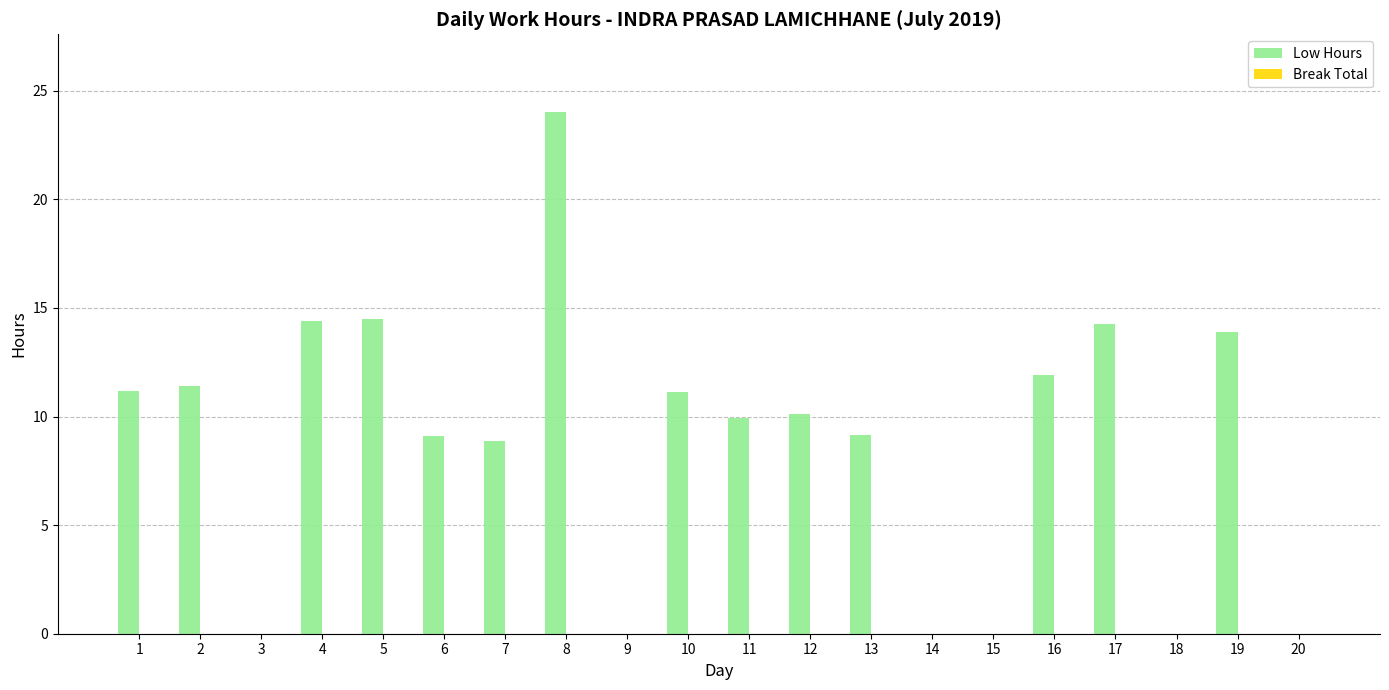

Is it true that the value at 1 is 19.9?

False